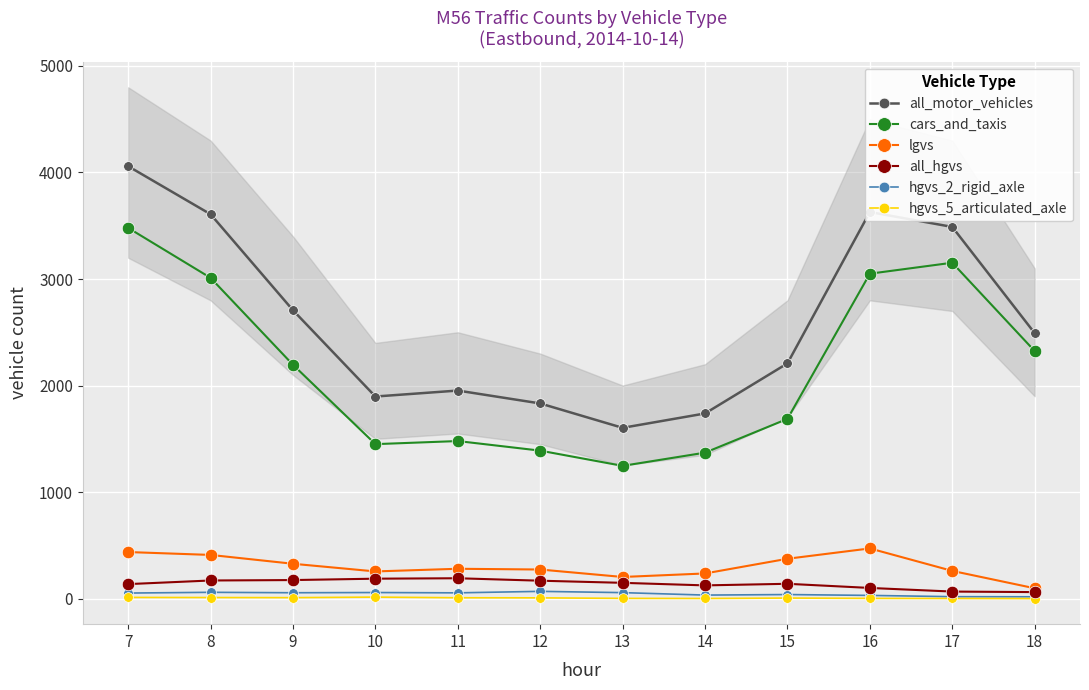

Which has a higher value, 12 or 13?

12